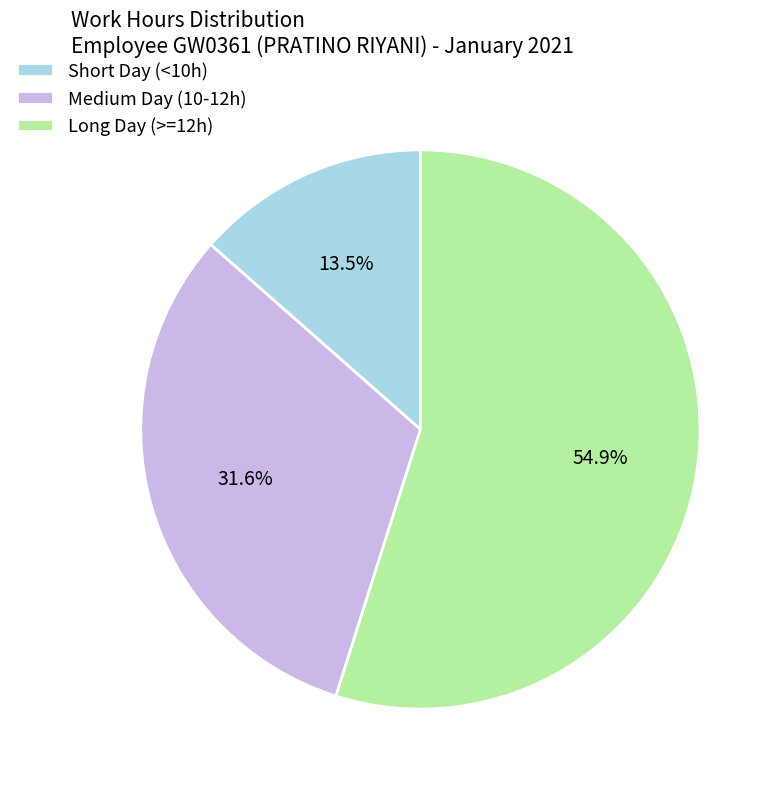

Which category has the biggest portion of the pie?

Long Day (>=12h)